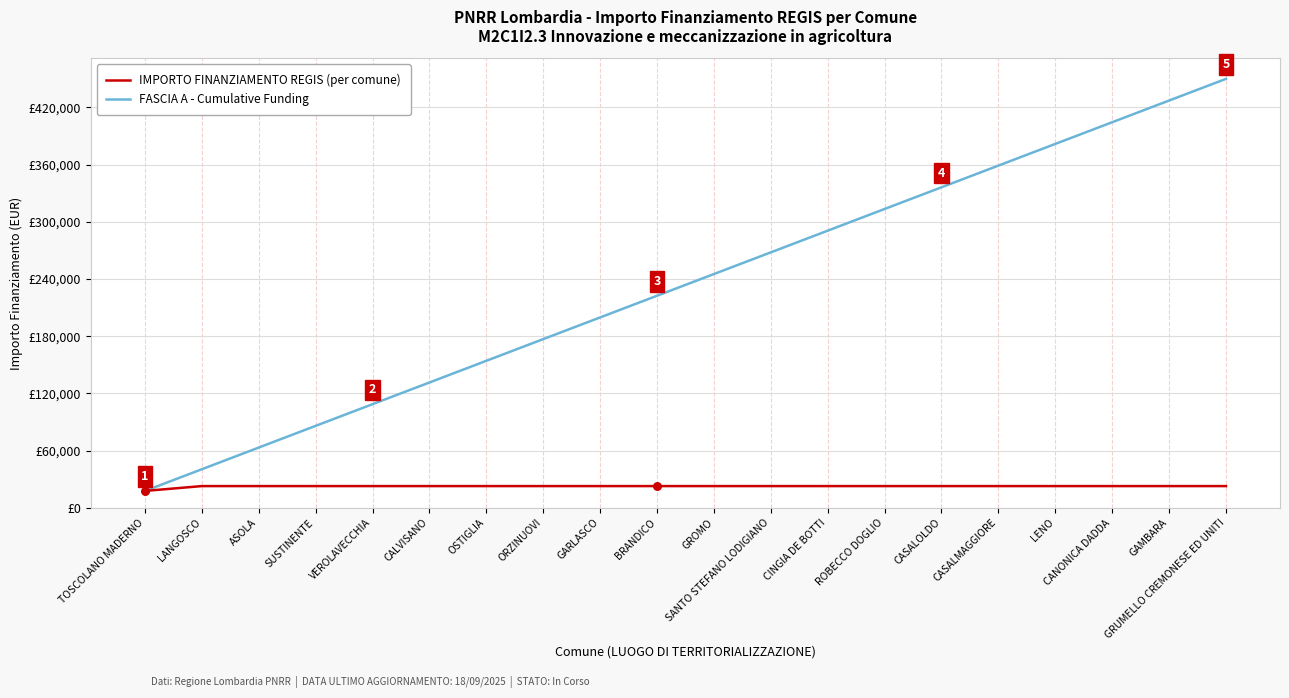

What are all the series names shown in the legend?

IMPORTO FINANZIAMENTO REGIS (per comune), FASCIA A - Cumulative Funding